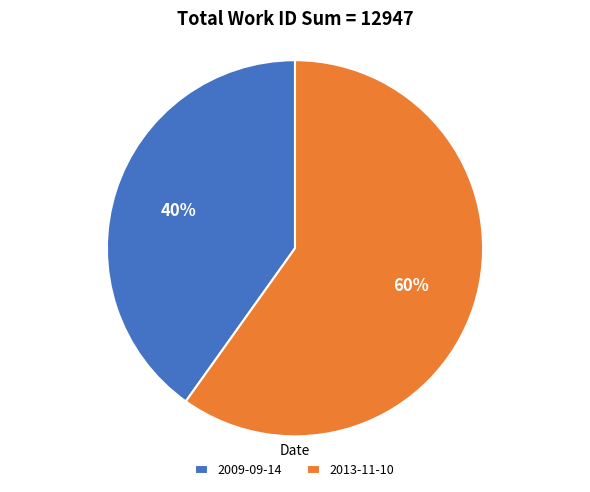

What is the largest slice in the pie chart?

2013-11-10